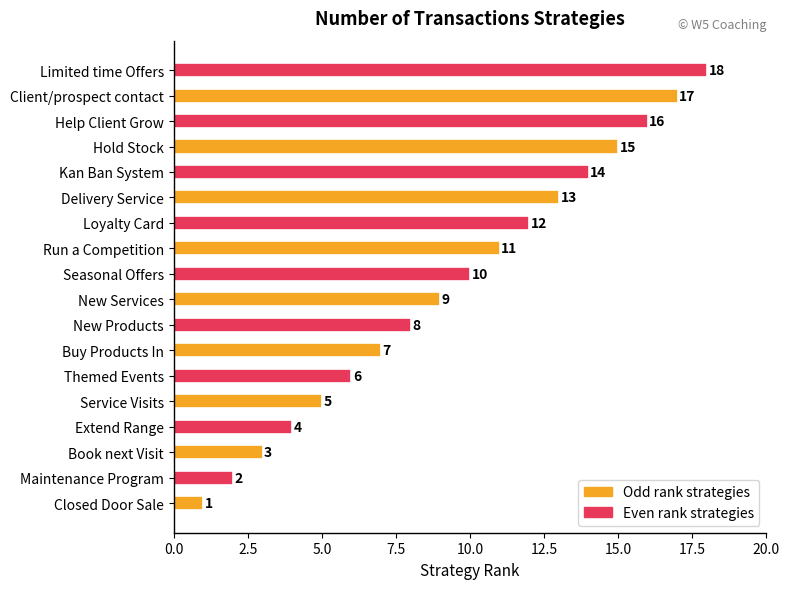

What is the difference between the values at Seasonal Offers and Themed Events?

4